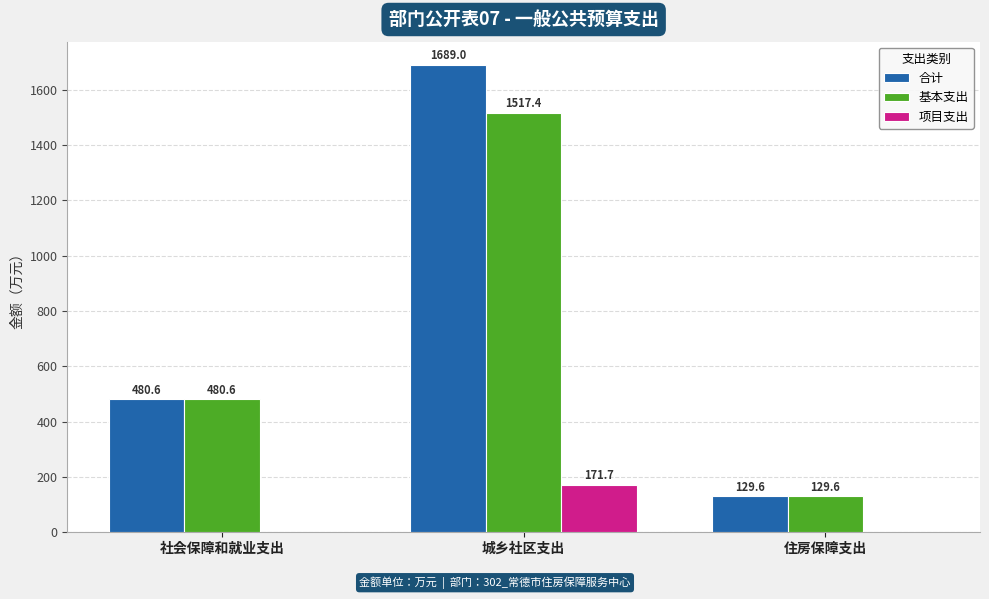

True or false: 项目支出 has a value of 53.9 at 城乡社区支出.

False